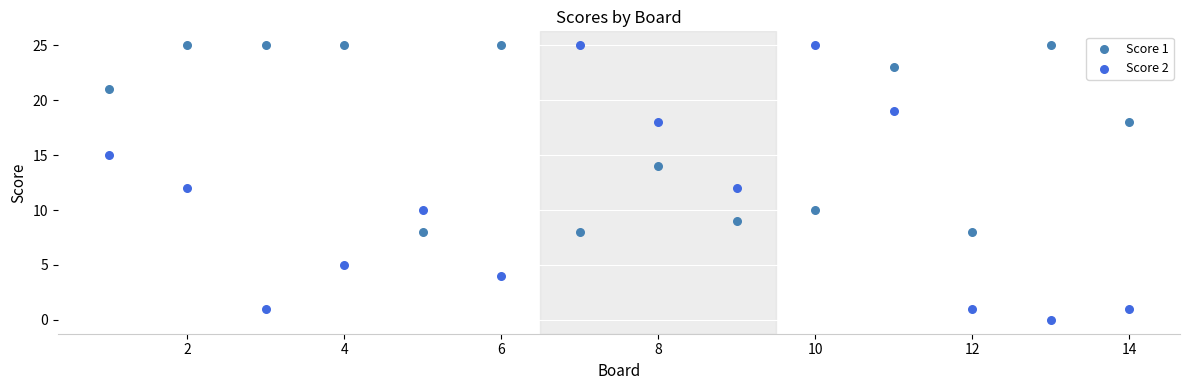

Which series contains the lowest Y value?

Score 2